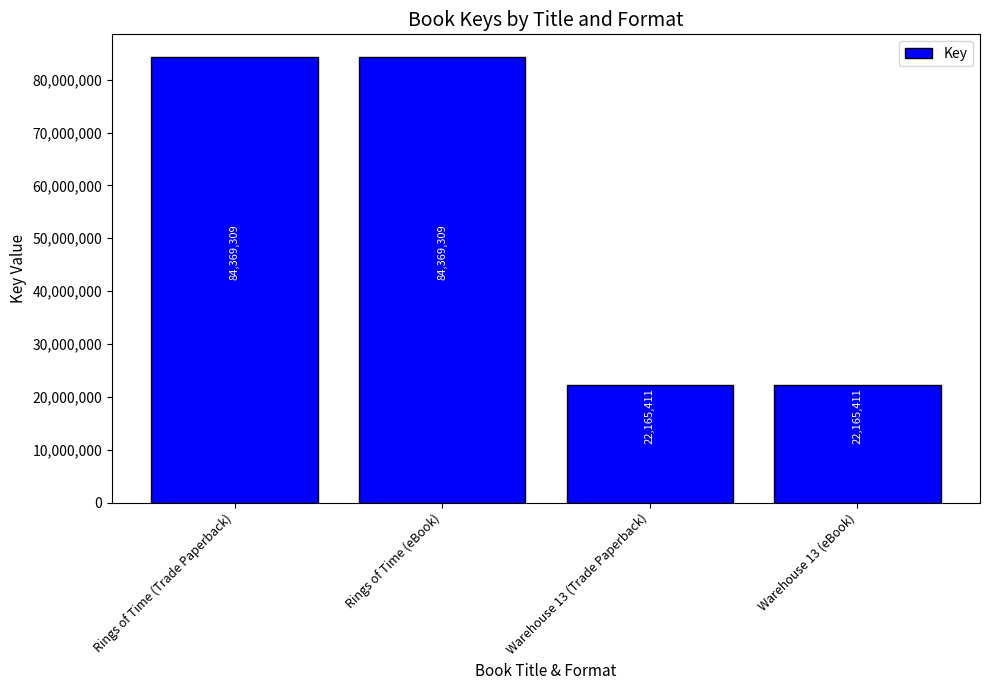

What position from the right is Warehouse 13 (Trade Paperback)?

2